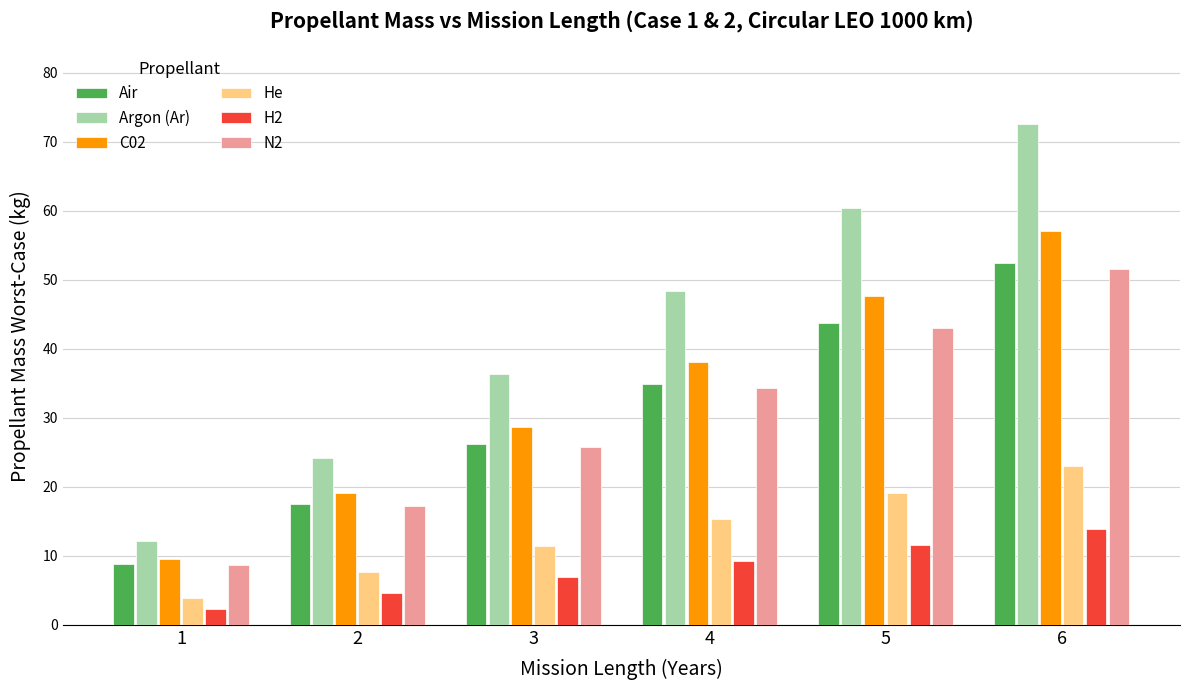

What is the total value across all series at 1?

45.4